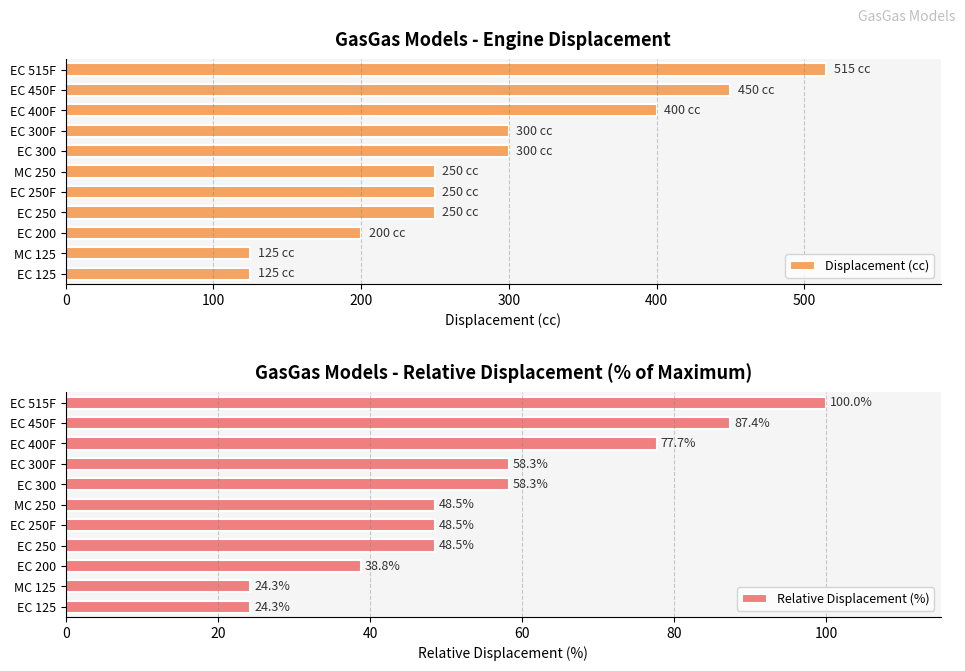

What is the average value of the Relative Displacement (%) series?

55.9